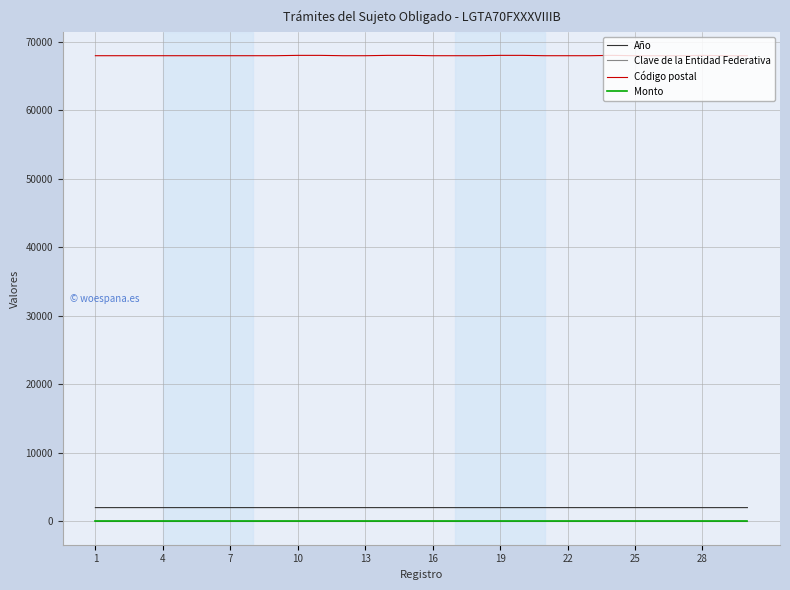

True or false: Año and Clave de la Entidad Federativa cross at least once.

False